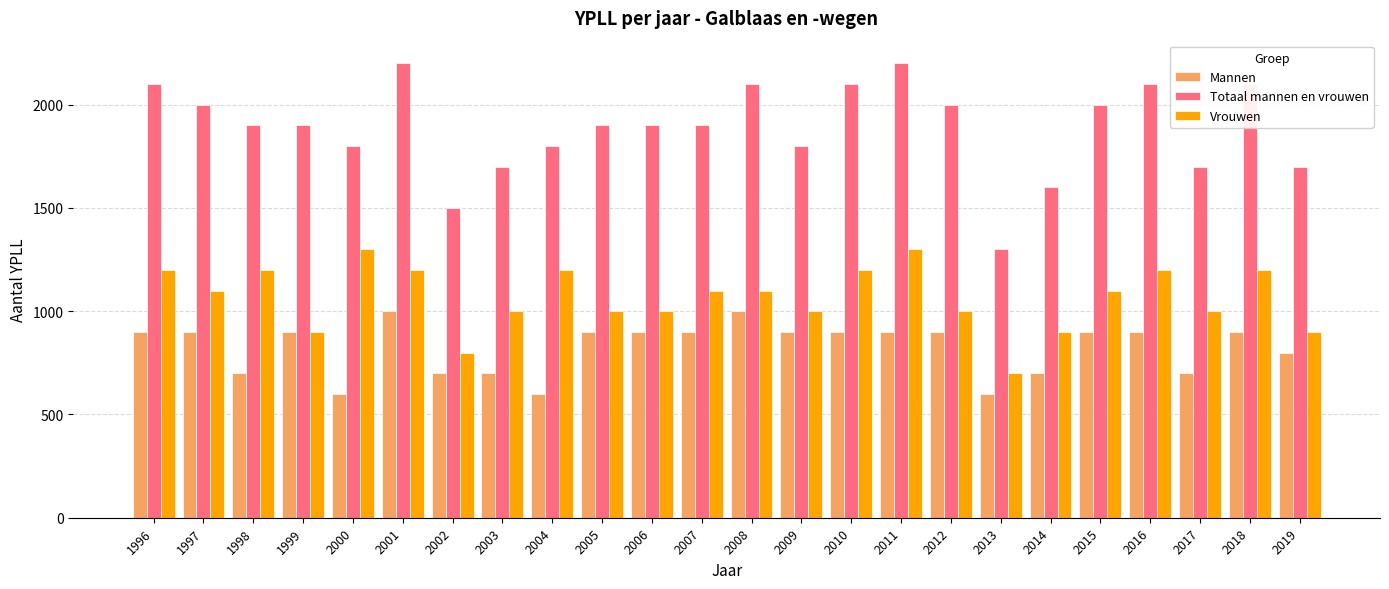

At 1998, list the series in order from largest to smallest.

Totaal mannen en vrouwen, Vrouwen, Mannen